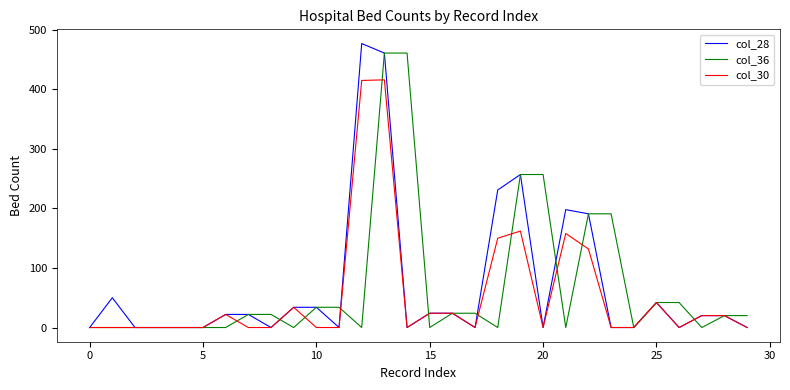

How many lines are shown in the chart?

3